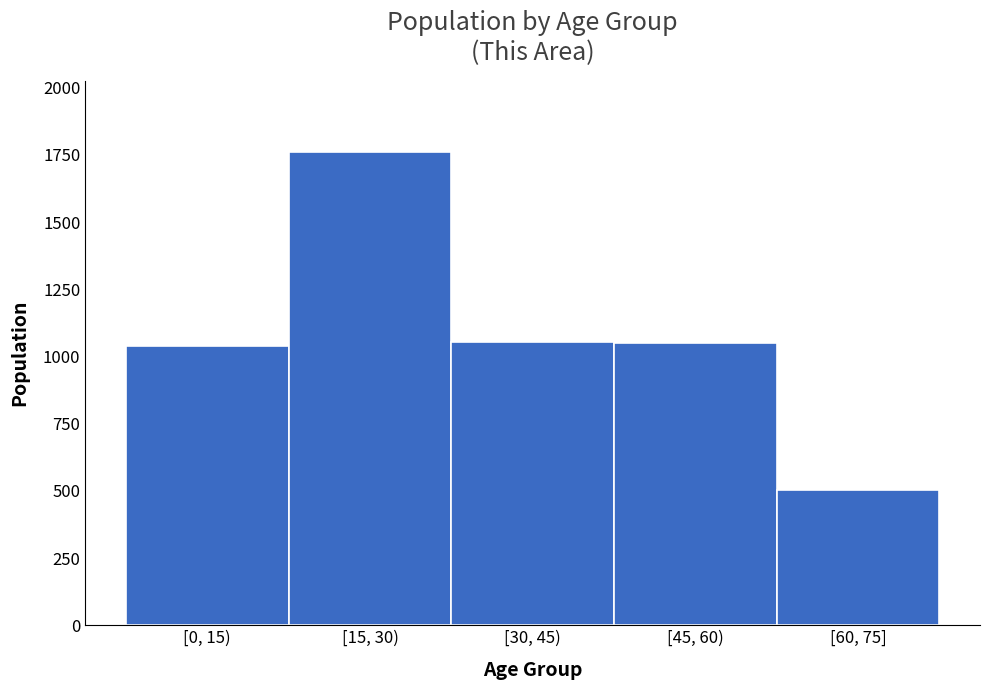

True or false: the data shows 812 at [60, 75].

False